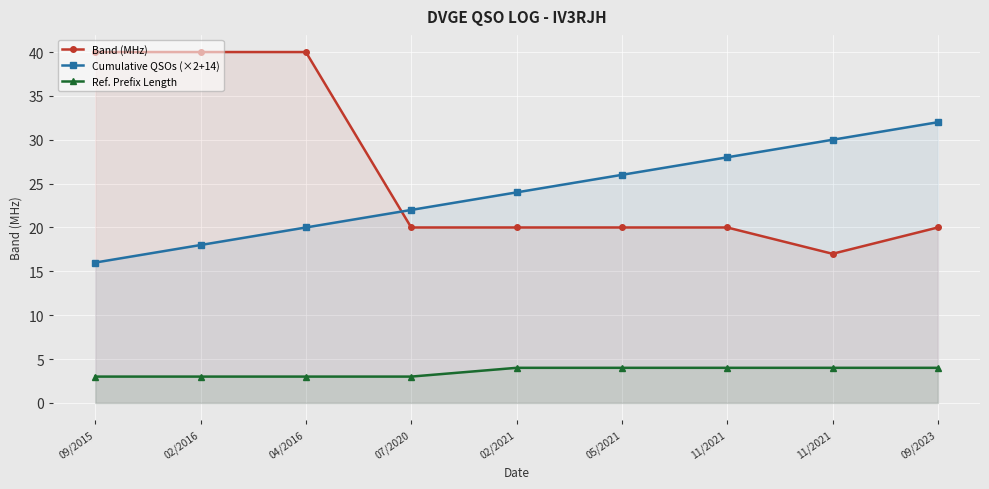

At which label is Ref. Prefix Length closest to 3?

09/2015